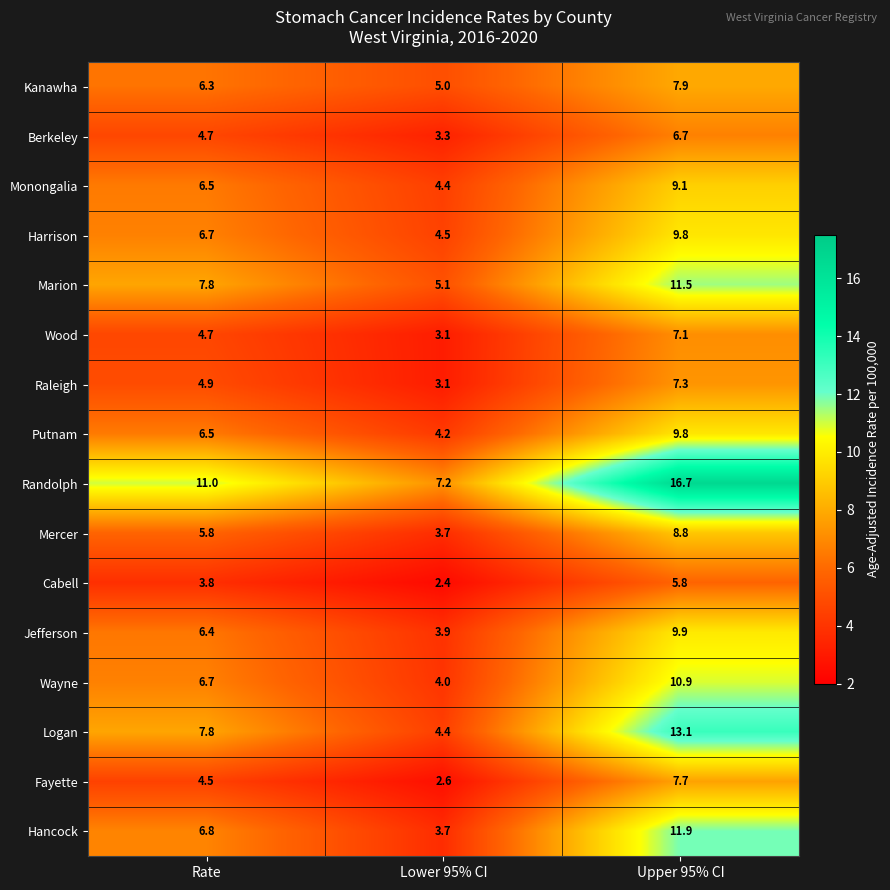

Is it true that Raleigh equals 4.8 at Lower 95% CI?

False